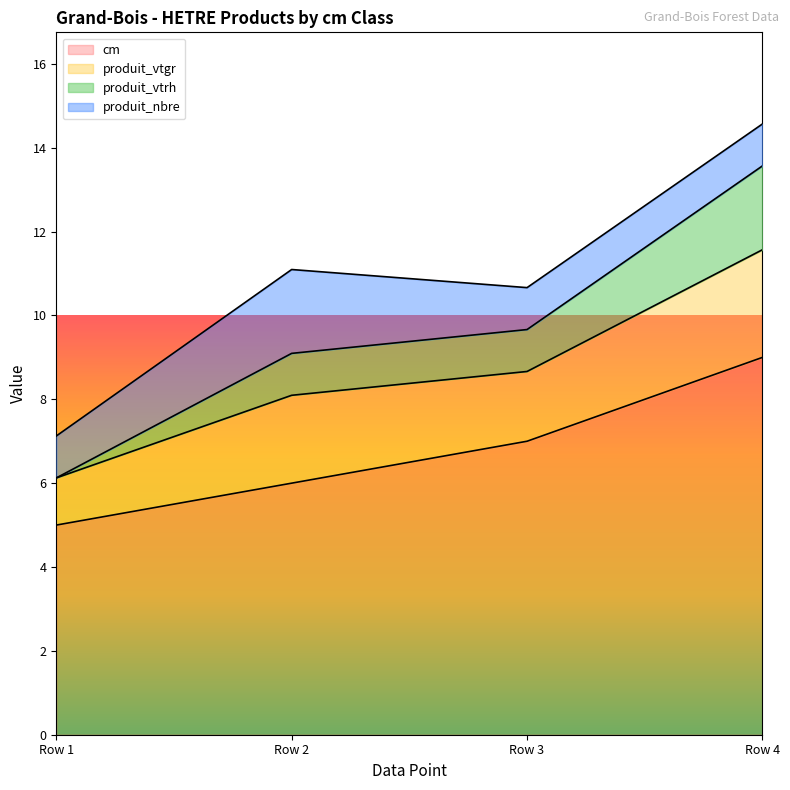

What is the value of the cm point at the 2nd from the left?

6.0